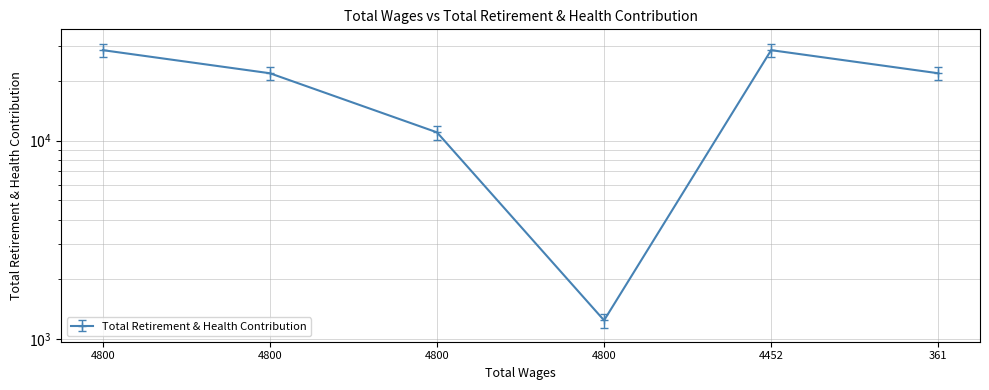

Rank the categories by value from highest to lowest.

4800, 4452, 4800, 361, 4800, 4800